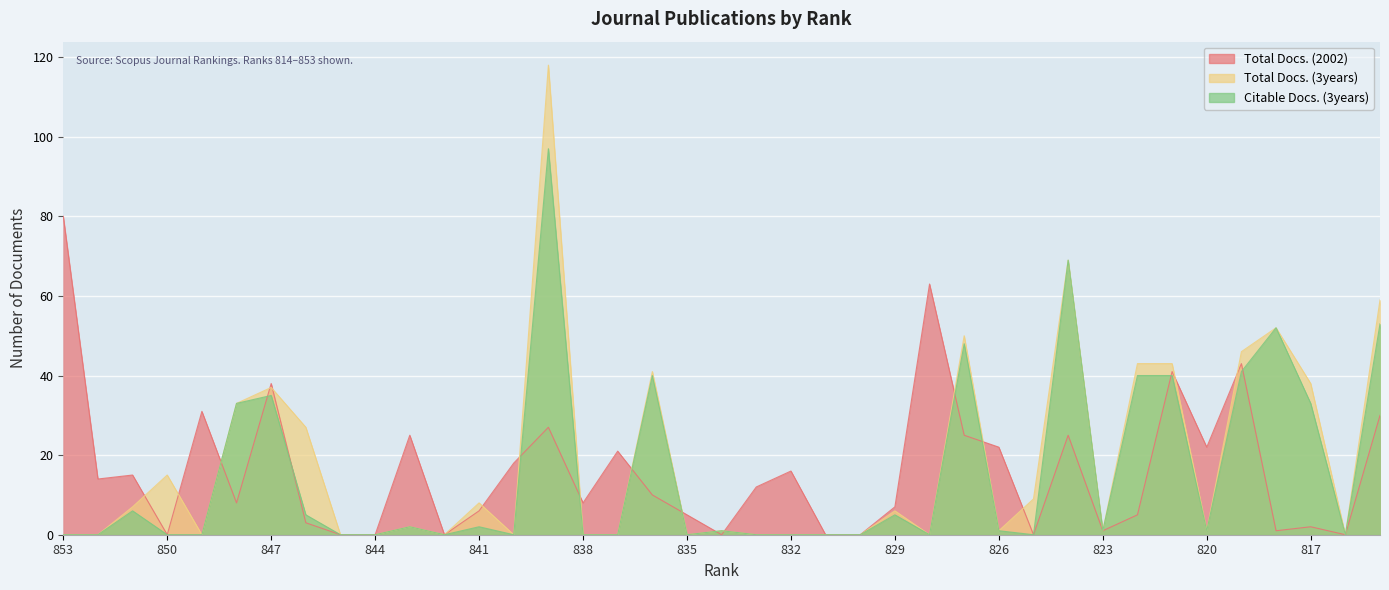

Is it true that Total Docs. (3years) equals 19 at 847?

False